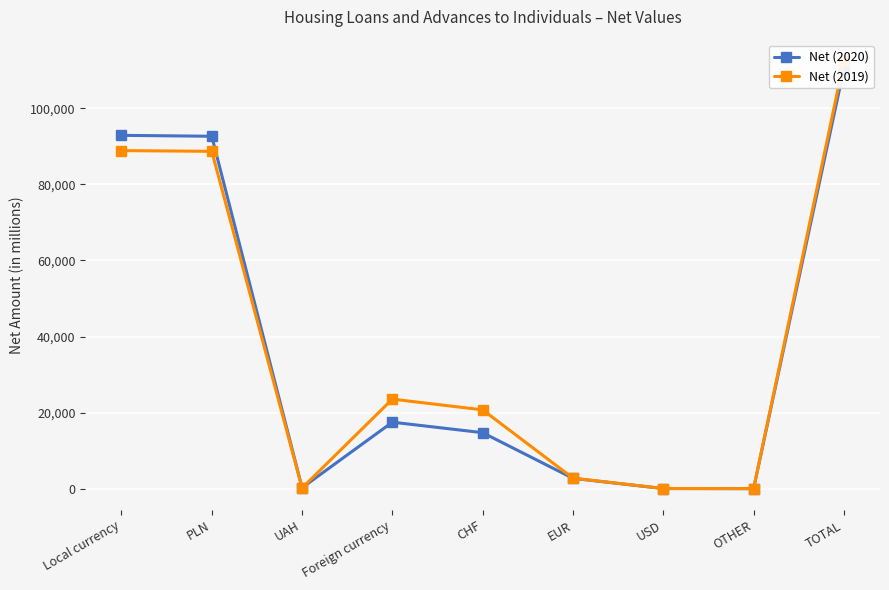

What is the label of the 4th point from the right?

EUR